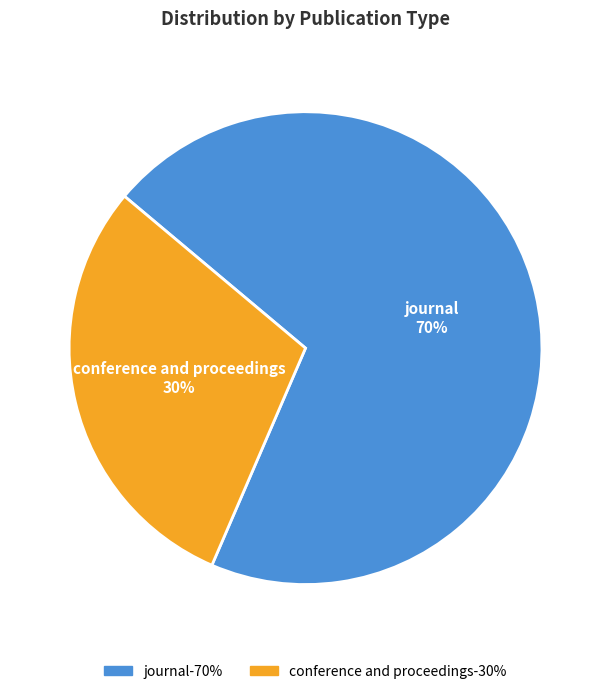

Which category has the smallest portion of the pie?

conference and proceedings